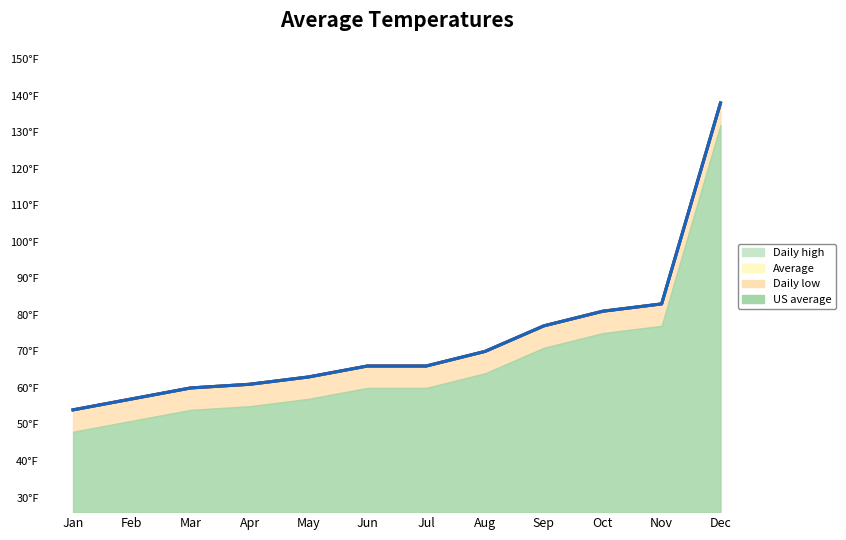

What is the maximum value shown in the chart?

138